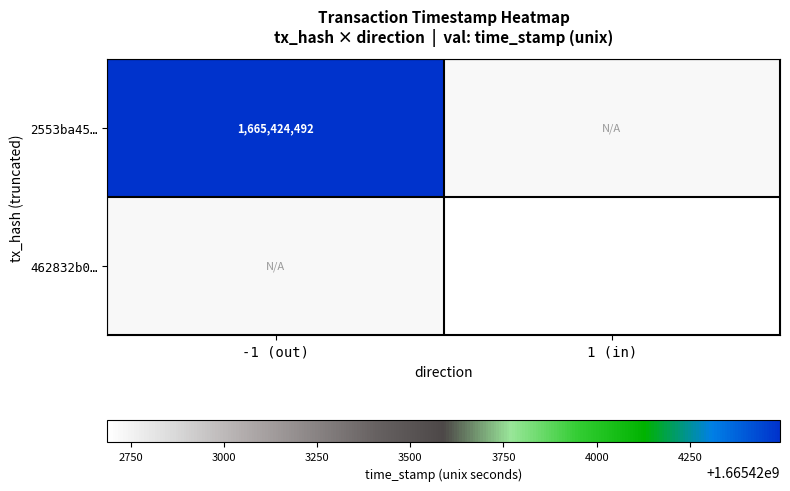

The value of 462832b0… at 1 (in) is 687001348. True or false?

False